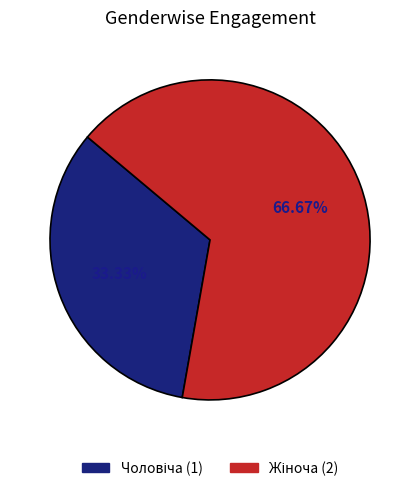

Does any single category account for the majority?

Yes